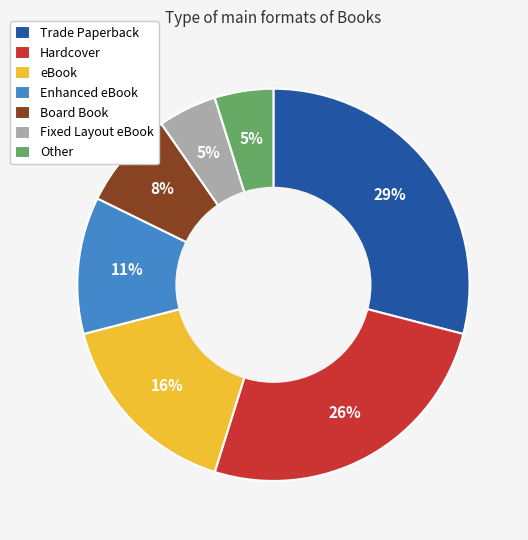

The Other slice represents 5% of the pie. True or false?

True